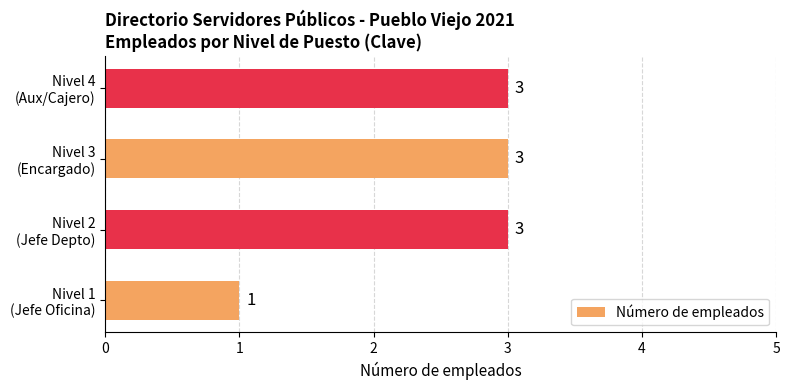

What is the sum of all values?

10